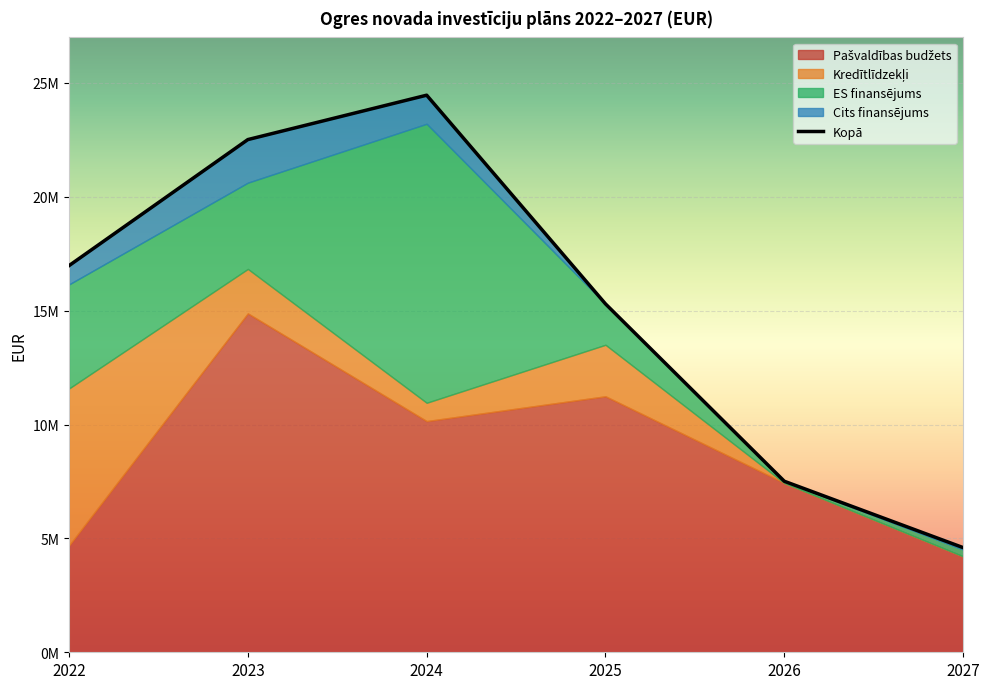

How many lines are shown in the chart?

5